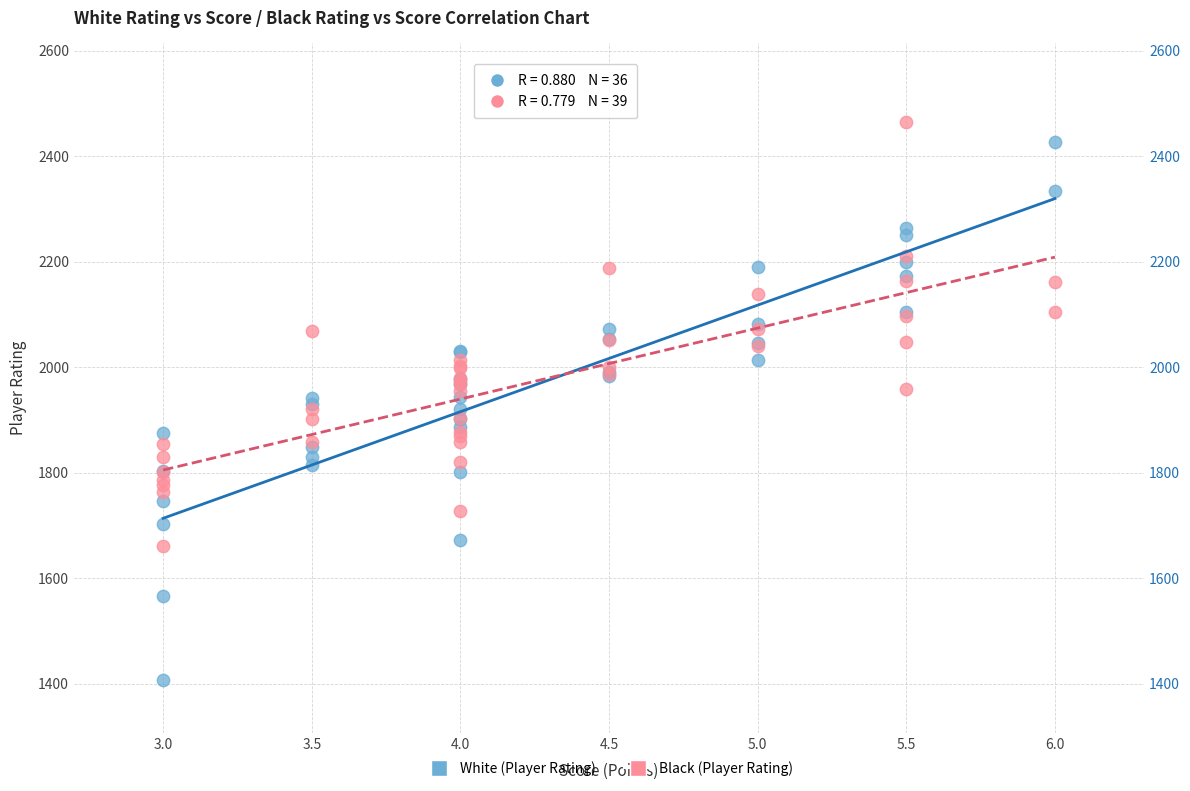

Which series contains the lowest Y value?

White (Player Rating)